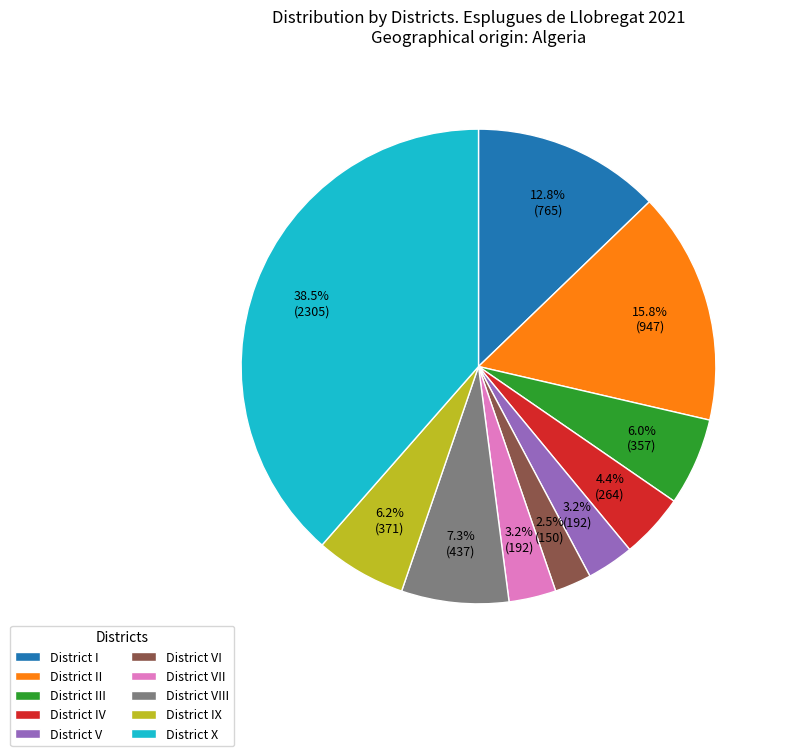

To the nearest percent, what is the difference between the District VIII and District X slice percentages?

31%